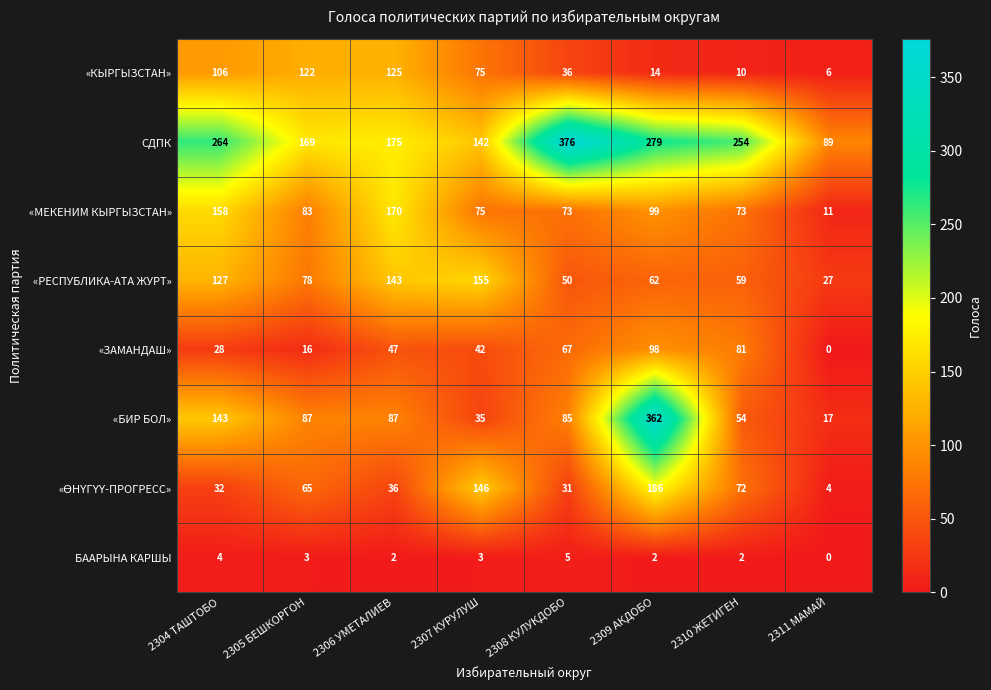

True or false: «БИР БОЛ» has a value of 21 at 2306 УМЕТАЛИЕВ.

False